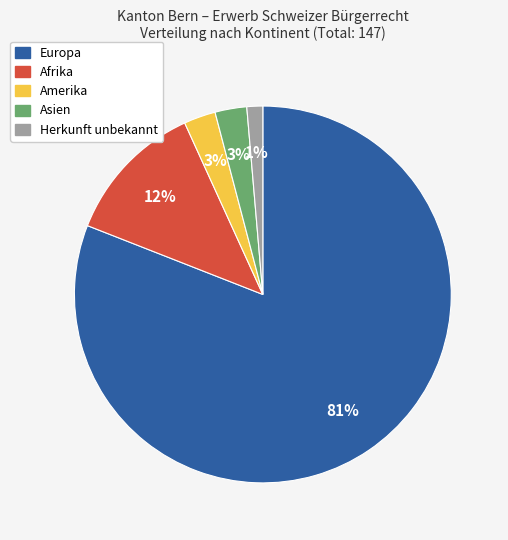

To the nearest percent, what is the difference between the largest and smallest slice percentages?

80%